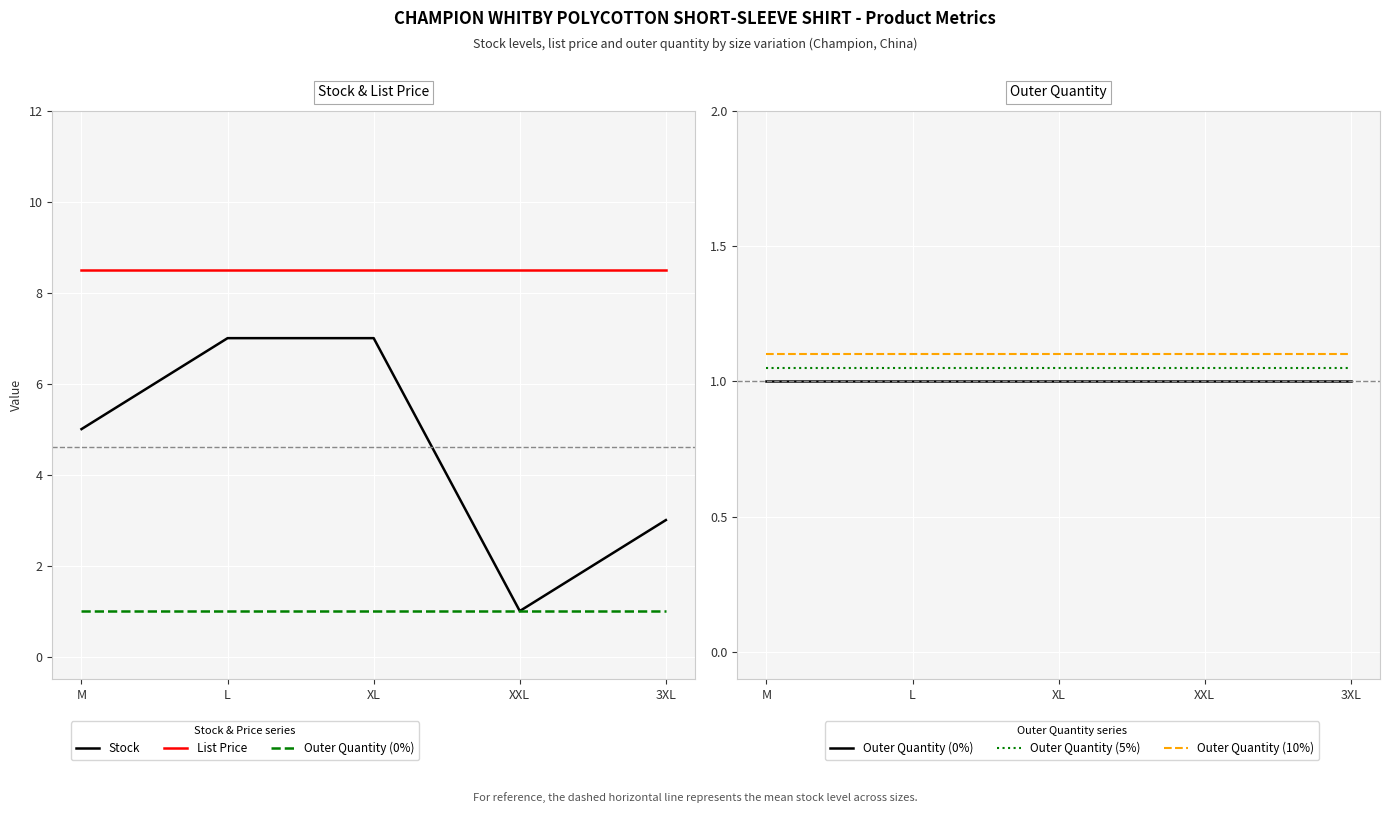

True or false: List Price and Outer Quantity (10%) intersect in this chart.

False